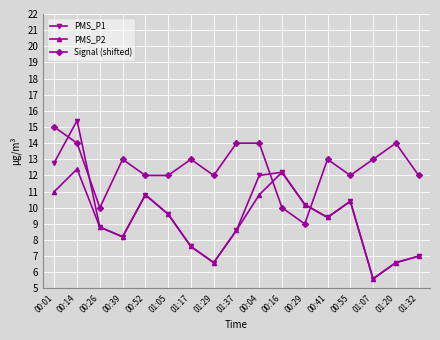

Is the value of PMS_P2 at 00:16 greater than the value of PMS_P1 at 00:52?

Yes